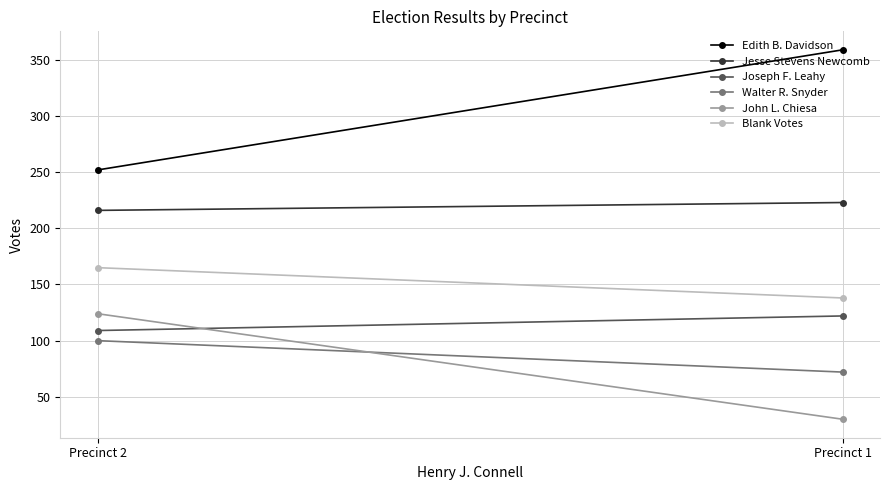

How many lines are shown in the chart?

6